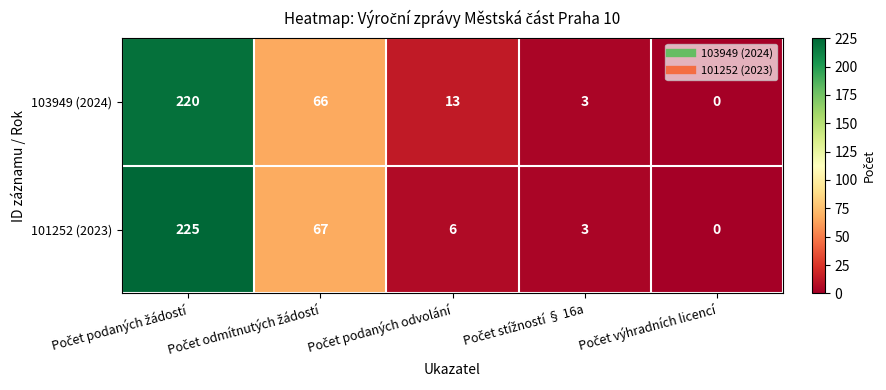

Rank the series by their average value, from lowest to highest.

101252 (2023), 103949 (2024)